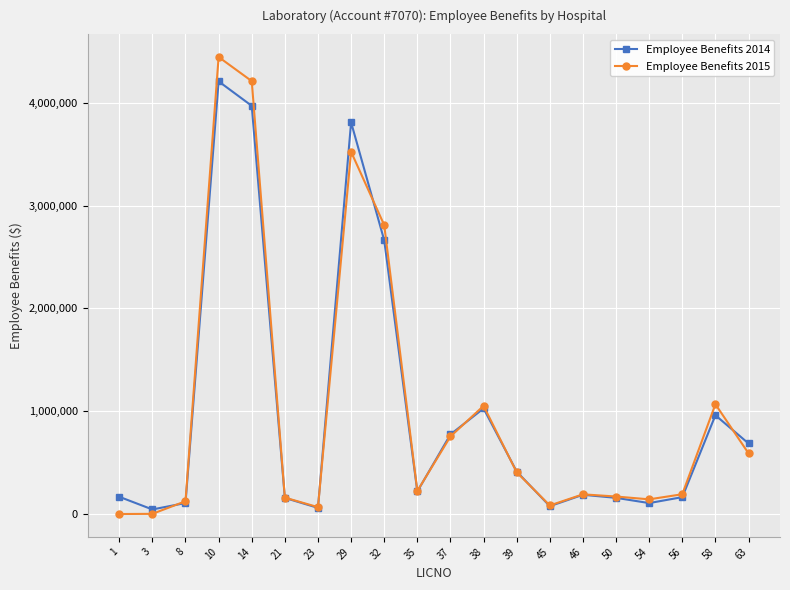

Rank the series by their maximum value, from lowest to highest.

Employee Benefits 2014, Employee Benefits 2015